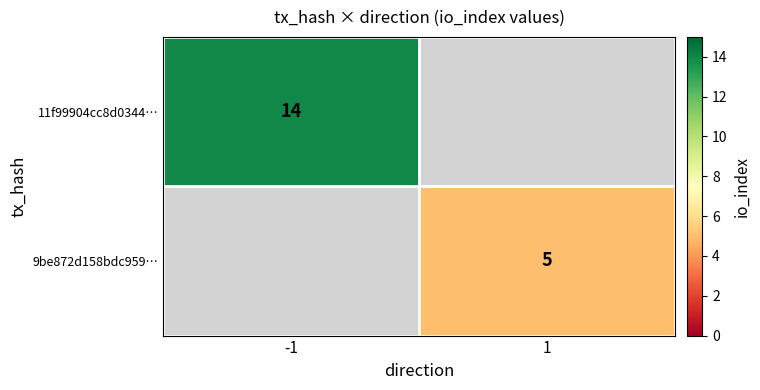

True or false: 9be872d158bdc959… has a value of 2 at 1.

False